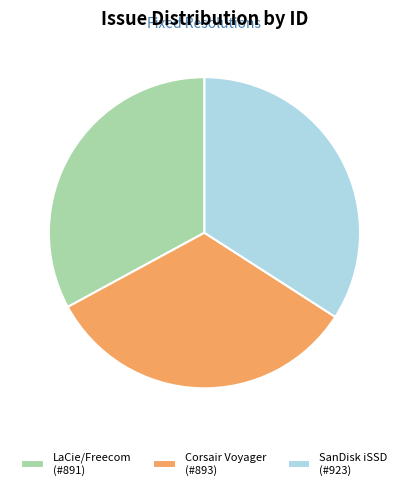

Which slice is the largest?

SanDisk iSSD (#923)